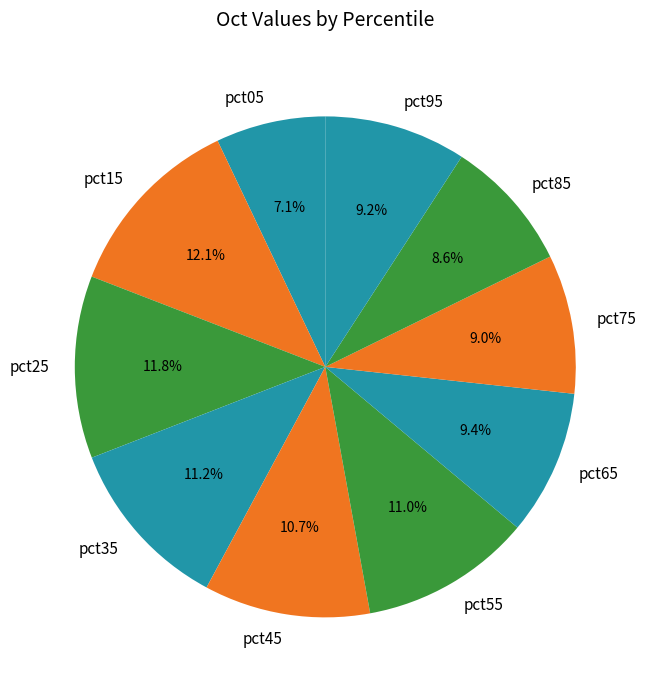

To the nearest percent, what is the combined percentage of pct85 and pct95?

18%